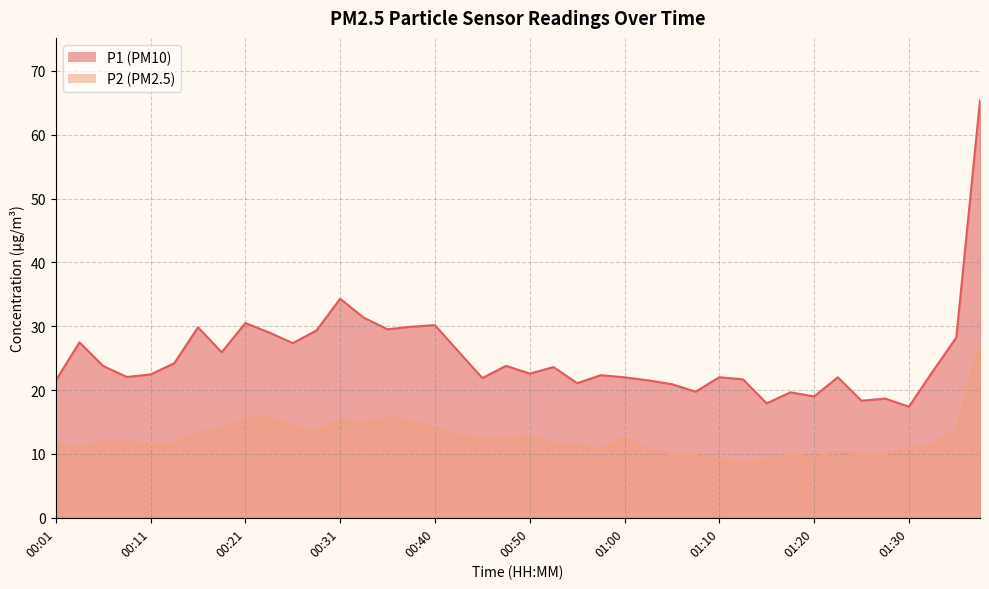

Is it true that P2 equals 9.1 at 01:15?

True